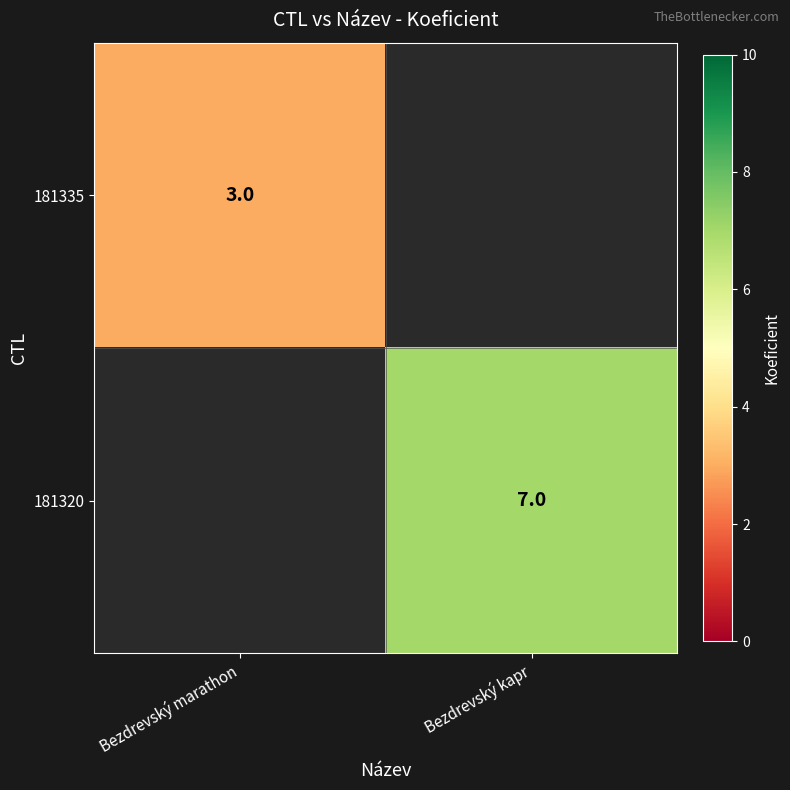

How many categories are shown in the chart?

2